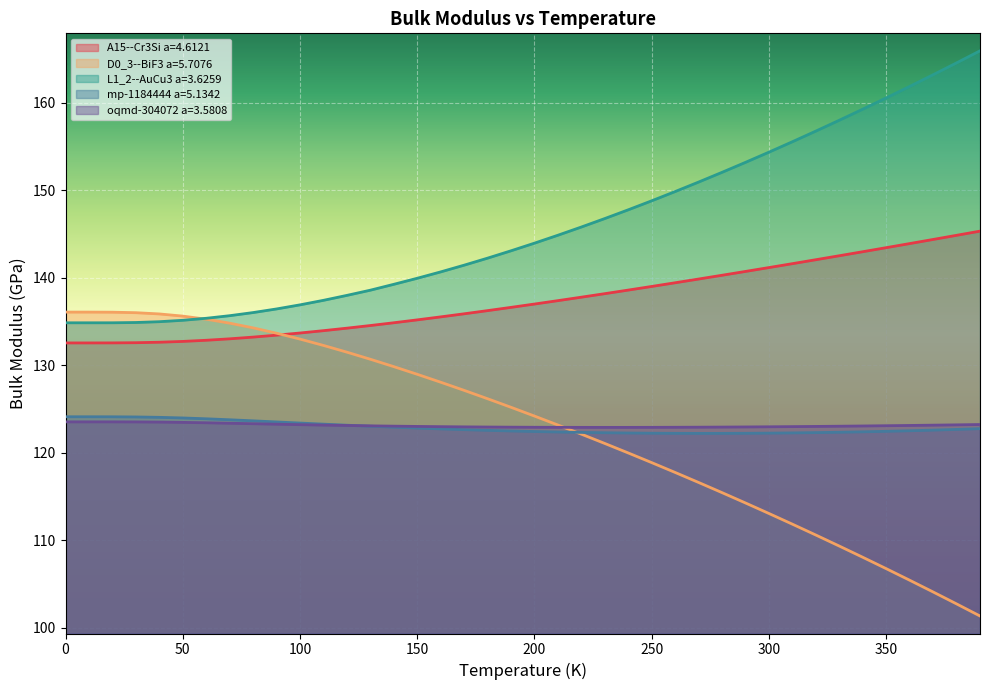

What value does the A15--Cr3Si a=4.6121 series have at 170.0?

135.9